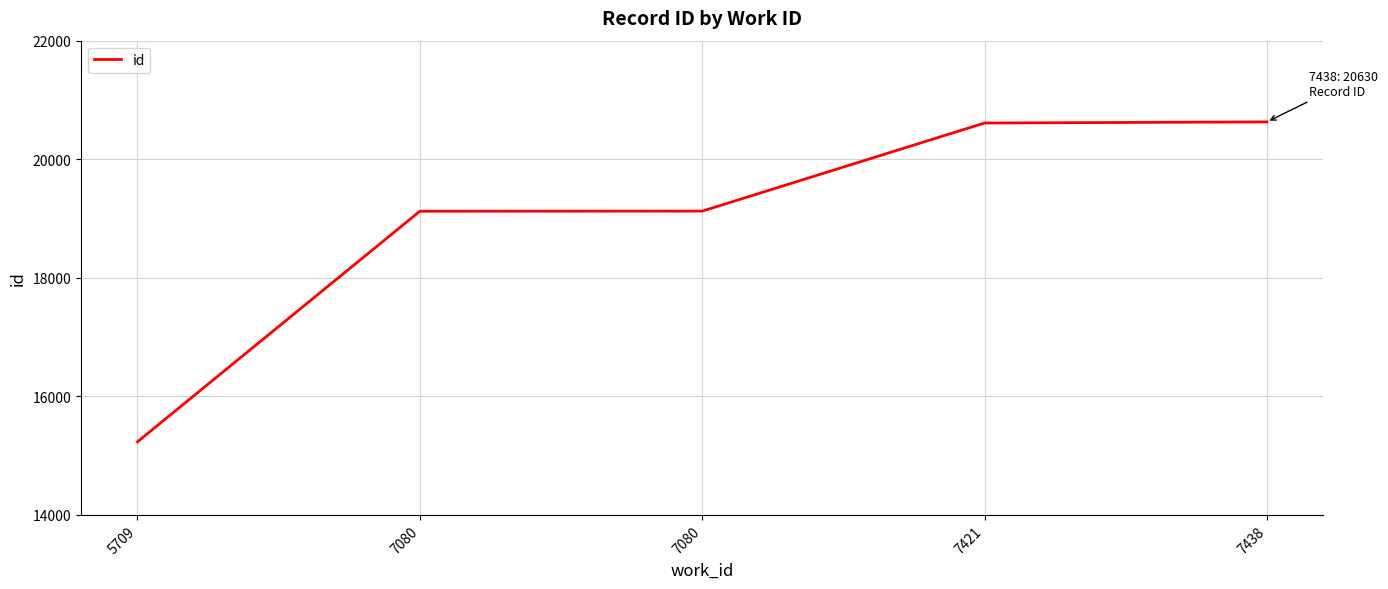

What is the maximum value shown in the chart?

20630